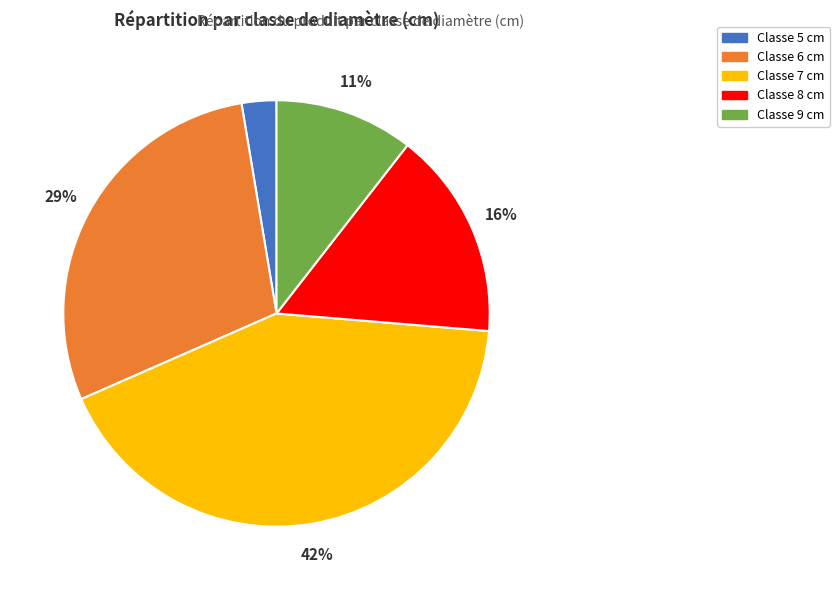

How many segments does this pie chart have?

5